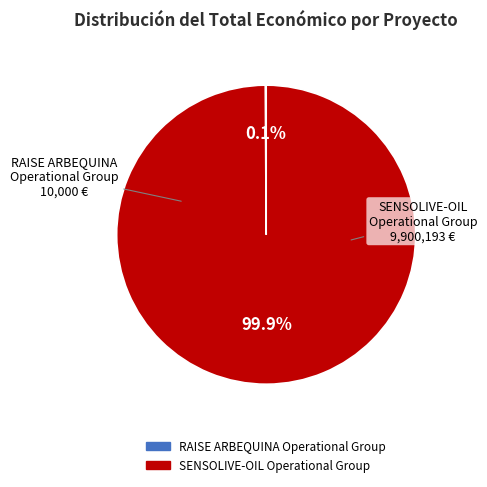

To the nearest percent, what is the average slice percentage?

50%